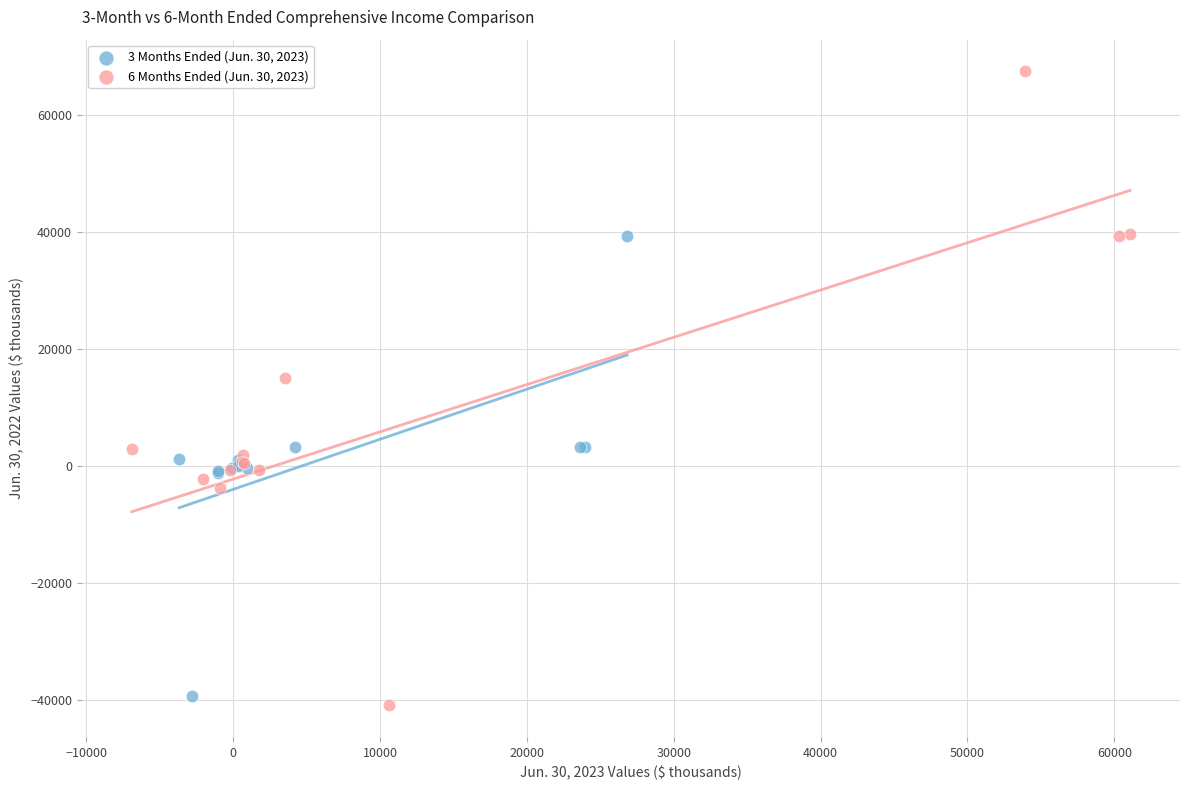

What are all the series names shown in the legend?

3 Months Ended (Jun. 30, 2023), 6 Months Ended (Jun. 30, 2023)